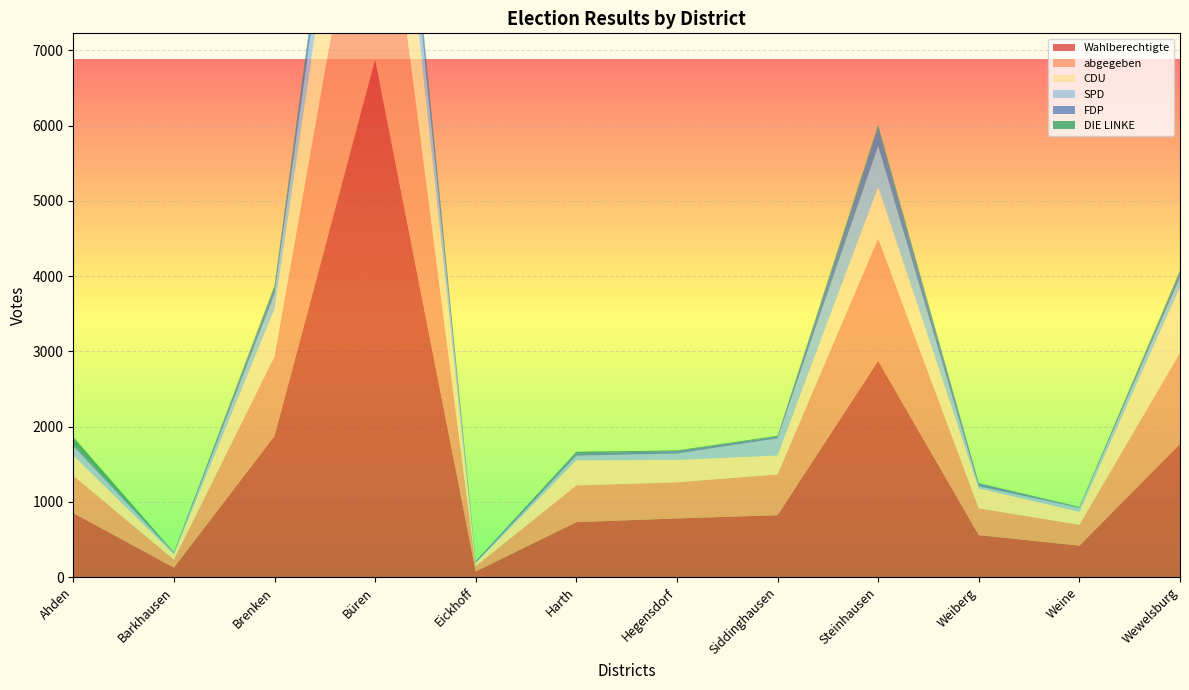

Reading left to right, extract all data points from this chart.

Wahlberechtigte: 851	126	1875	6881	75	730	780	823	2873	558	418	1769
abgegeben: 497	106	1057	3619	71	488	480	542	1628	356	277	1212
CDU: 269	72	629	2142	42	333	297	251	686	264	173	870
SPD: 125	14	197	708	3	63	85	227	540	29	52	129
FDP: 30	12	88	343	21	30	32	24	238	37	6	64
DIE LINKE: 90	1	28	92	1	22	9	11	40	5	7	28